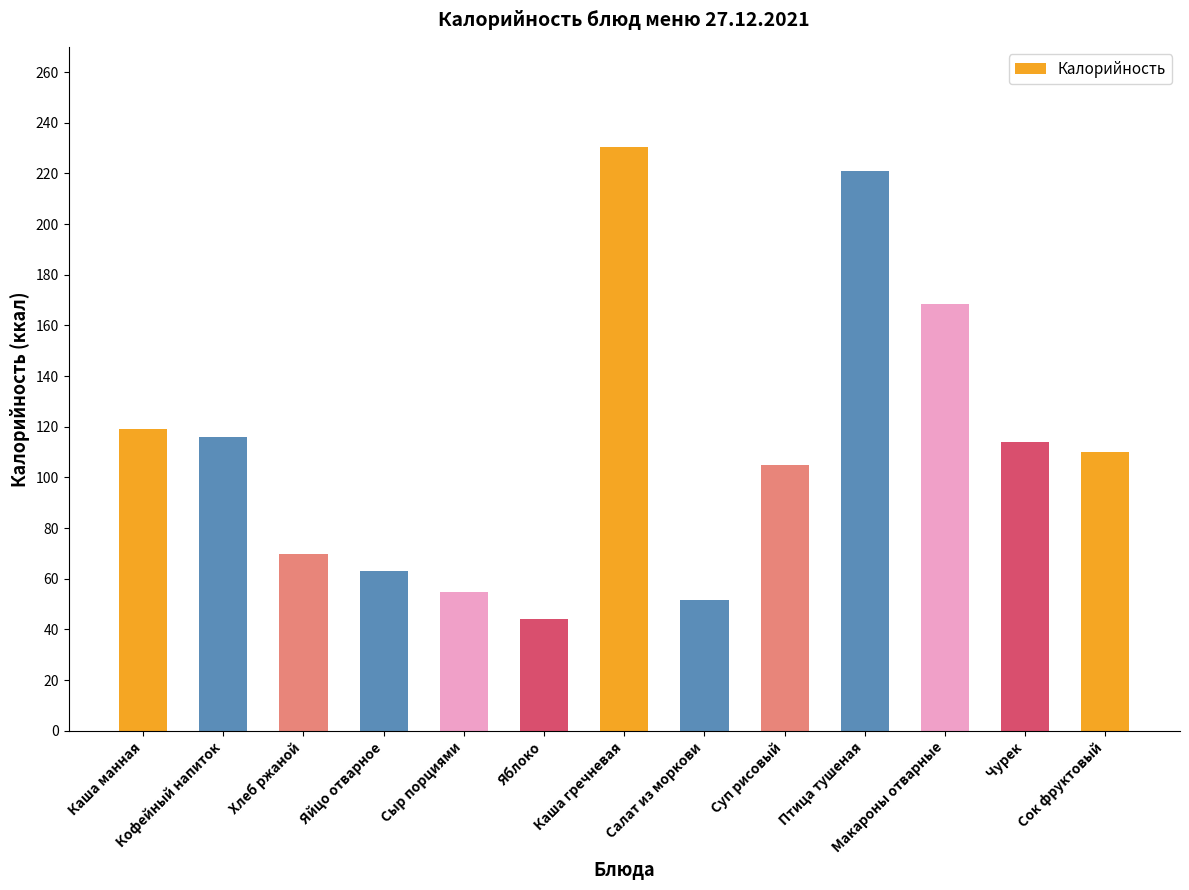

What is the label of the 12th bar from the right?

Кофейный напиток